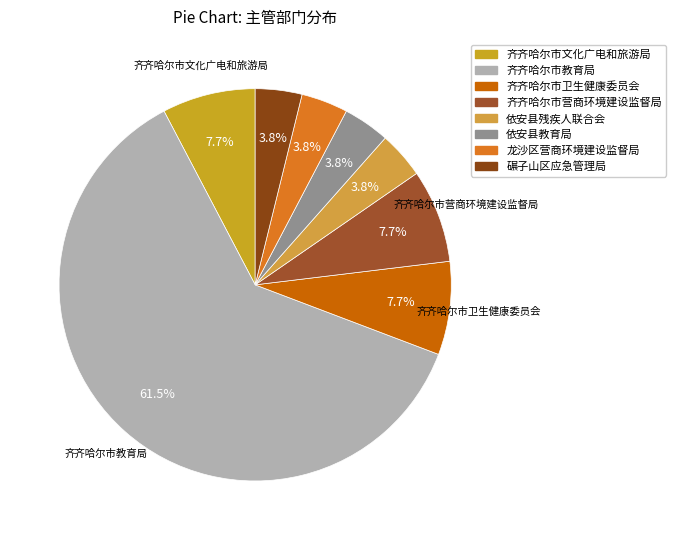

What is the majority slice?

齐齐哈尔市教育局